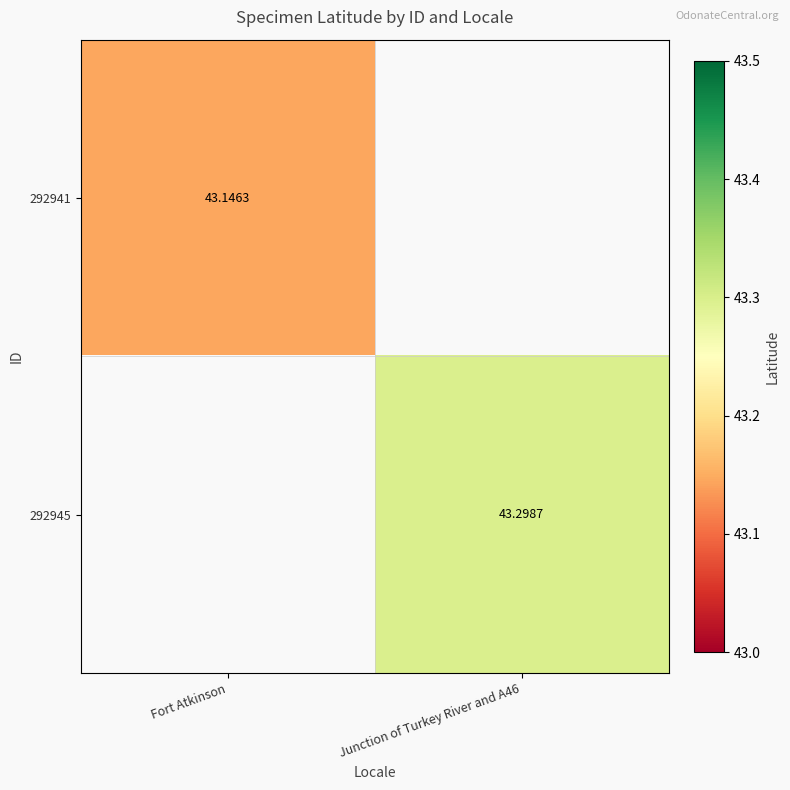

What is the greatest value displayed?

43.3